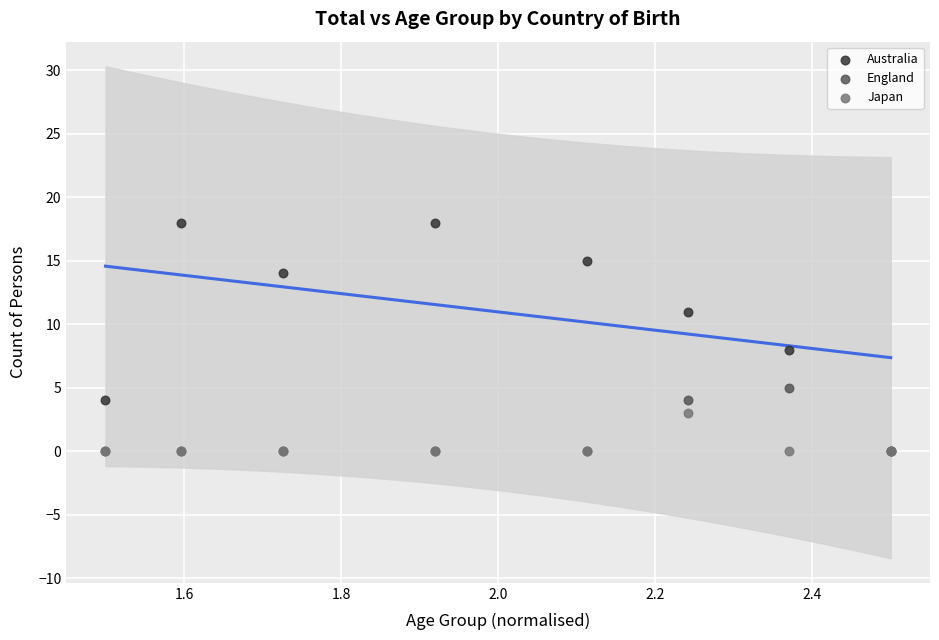

Across all series, what Y value is closest to 9?

8